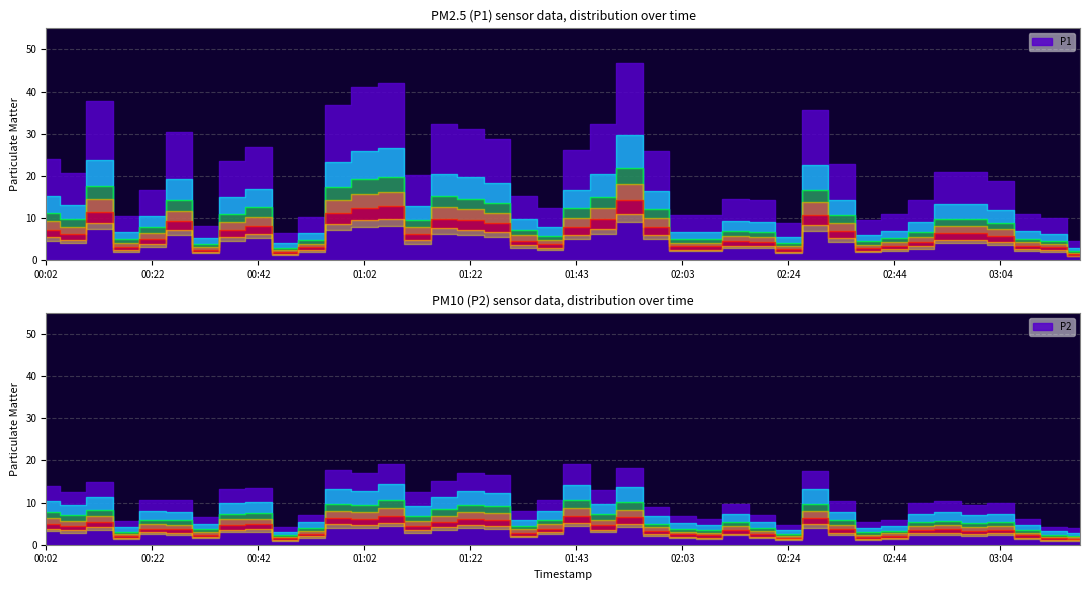

The P2 series shows 10.8 at 02:18. True or false?

False